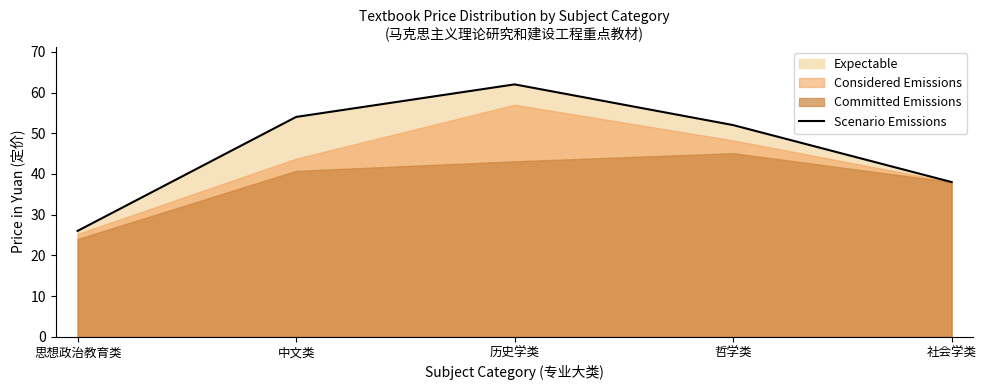

Does the chart have visible grid lines?

No